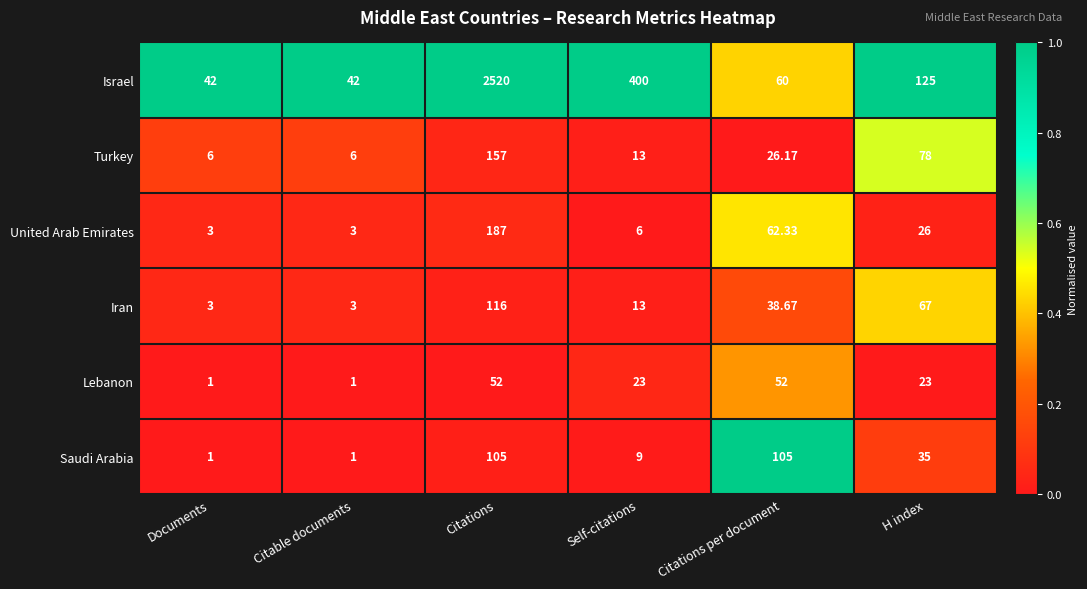

Which series has the largest total across all categories?

Israel